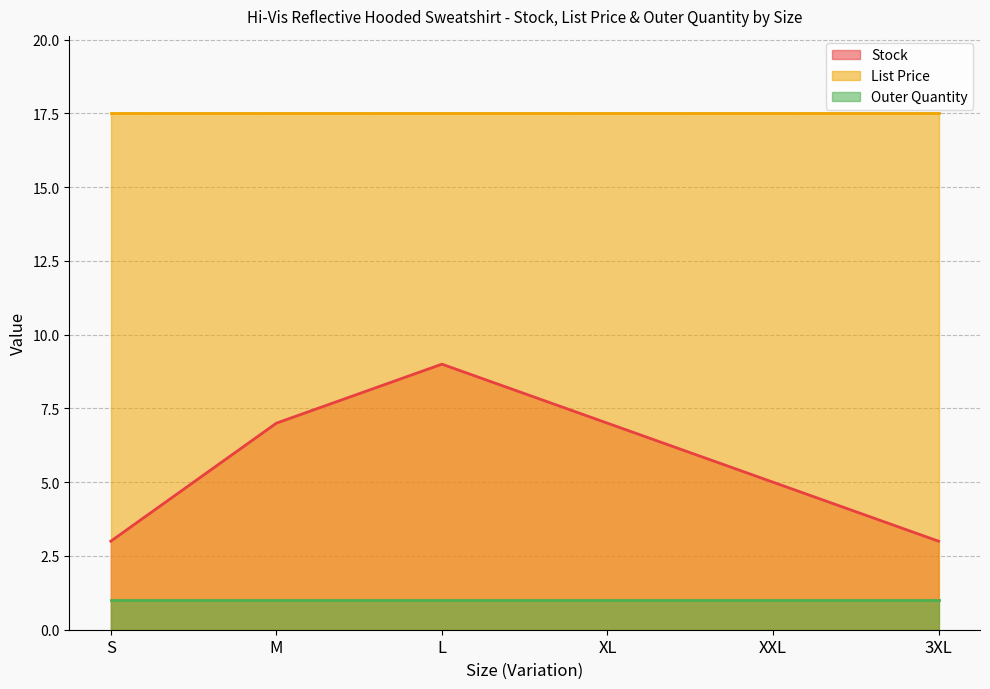

At which label is Outer Quantity closest to 1?

S